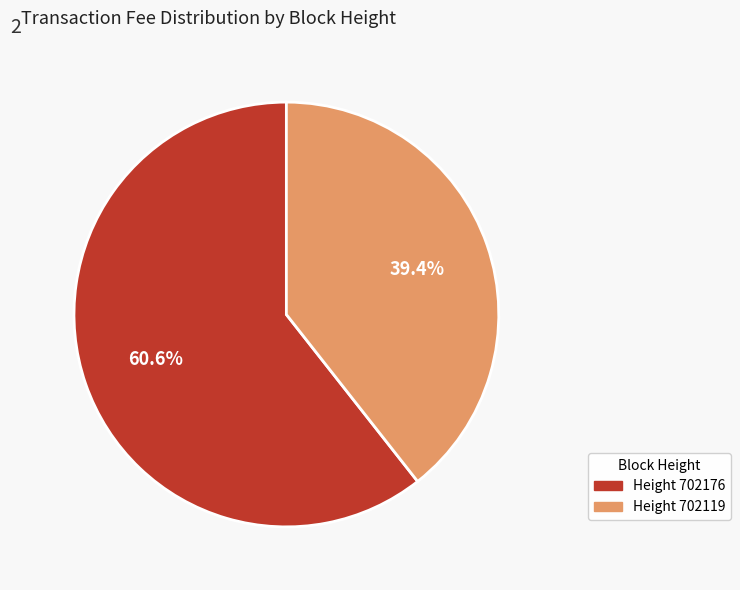

Is there any slice that represents more than half of the pie?

Yes